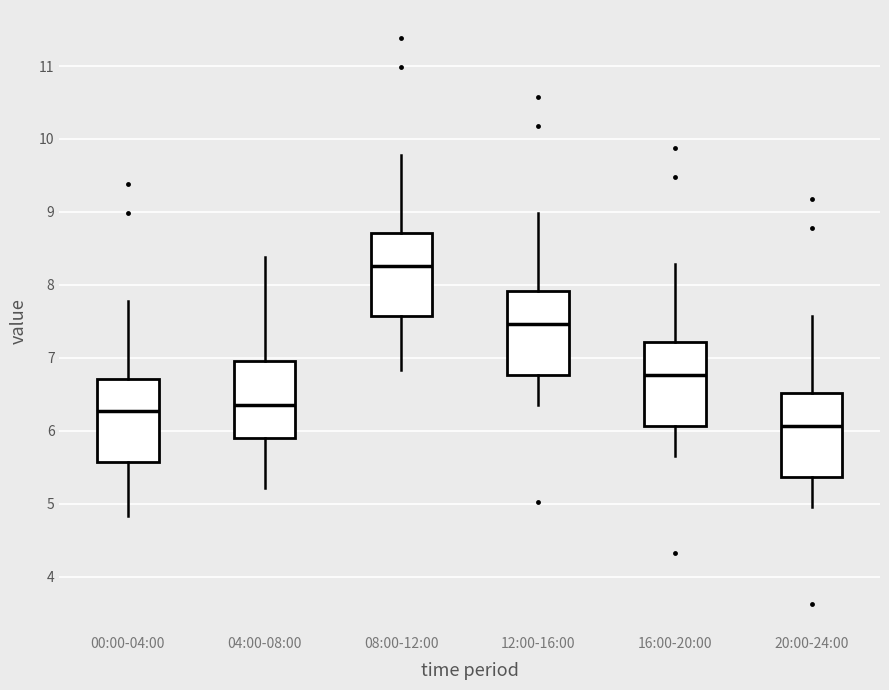

Reading left to right, transcribe this box plot: for each box, give where its median line is, the range the box spans, and where its two whiskers end, as read against the y-axis. The values are not printed on the chart, so give them approximately, as read against the axis.

00:00-04:00: median 6.3, box 5.6 to 6.7, whiskers 4.8 to 7.8
04:00-08:00: median 6.4, box 5.9 to 7.0, whiskers 5.2 to 8.4
08:00-12:00: median 8.3, box 7.6 to 8.7, whiskers 6.8 to 9.8
12:00-16:00: median 7.5, box 6.8 to 7.9, whiskers 6.4 to 9.0
16:00-20:00: median 6.8, box 6.1 to 7.2, whiskers 5.7 to 8.3
20:00-24:00: median 6.1, box 5.4 to 6.5, whiskers 5.0 to 7.6